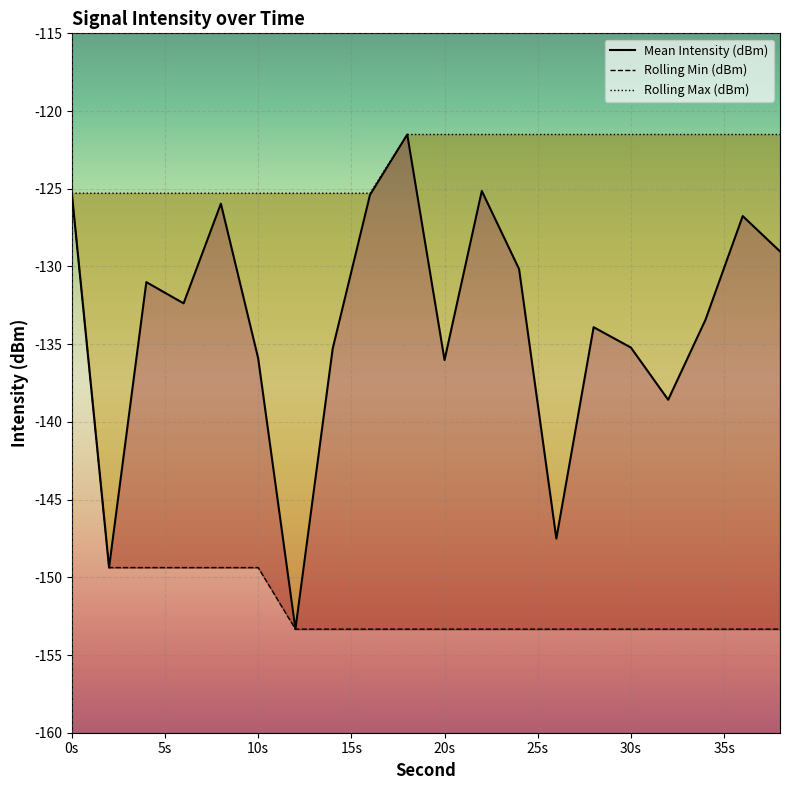

True or false: Rolling Max (dBm) and Mean Intensity (dBm) cross at least once.

False